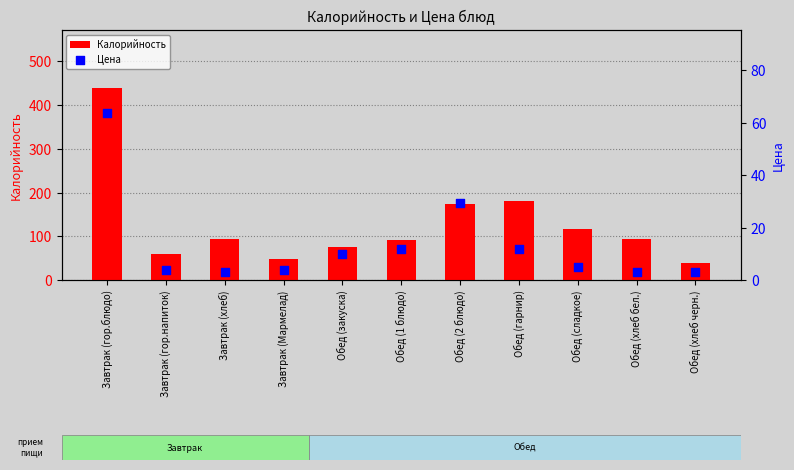

Which series has the largest total across all categories?

Калорийность